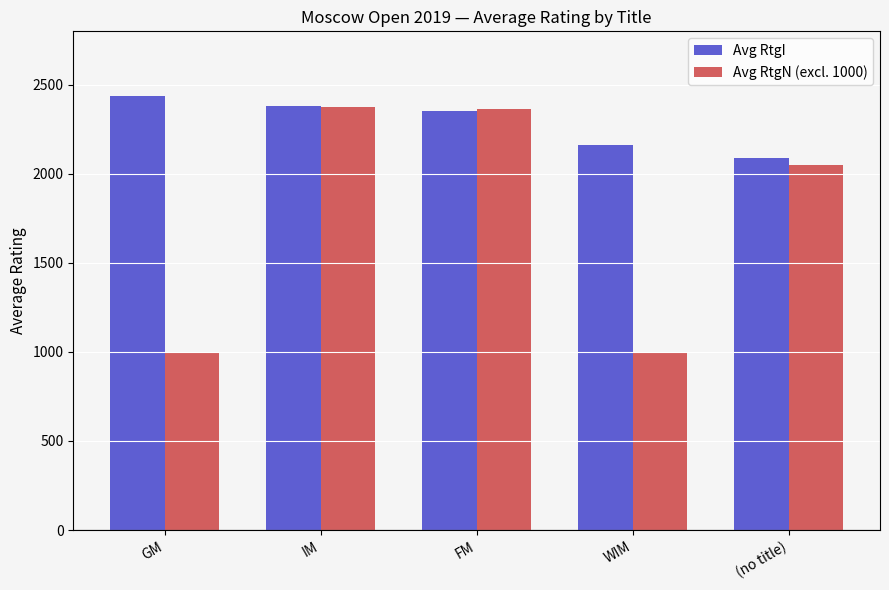

What is the label of the 3rd bar from the left?

FM